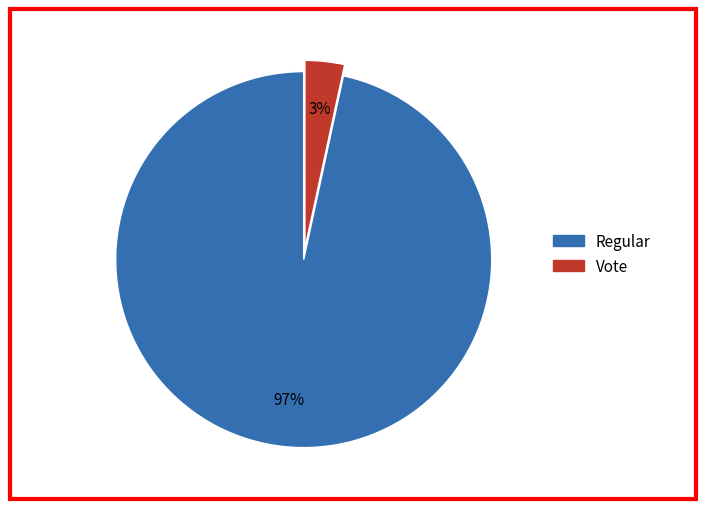

Which slice represents more than half of the pie?

Regular